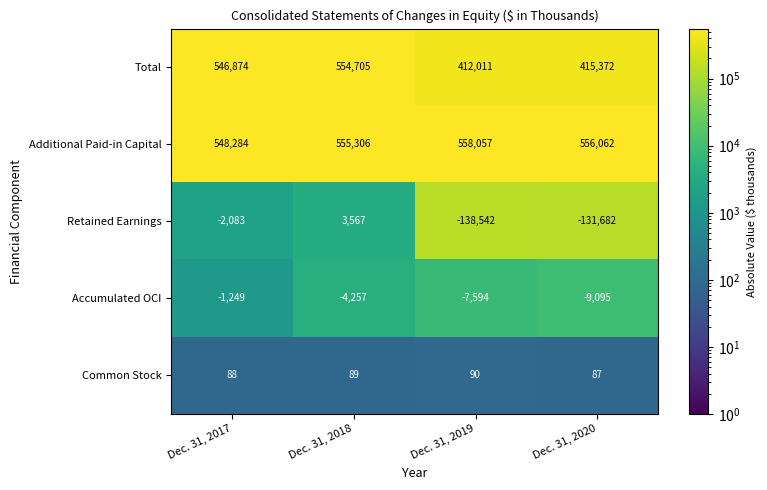

What is the average value of the Additional Paid-in Capital series?

554427